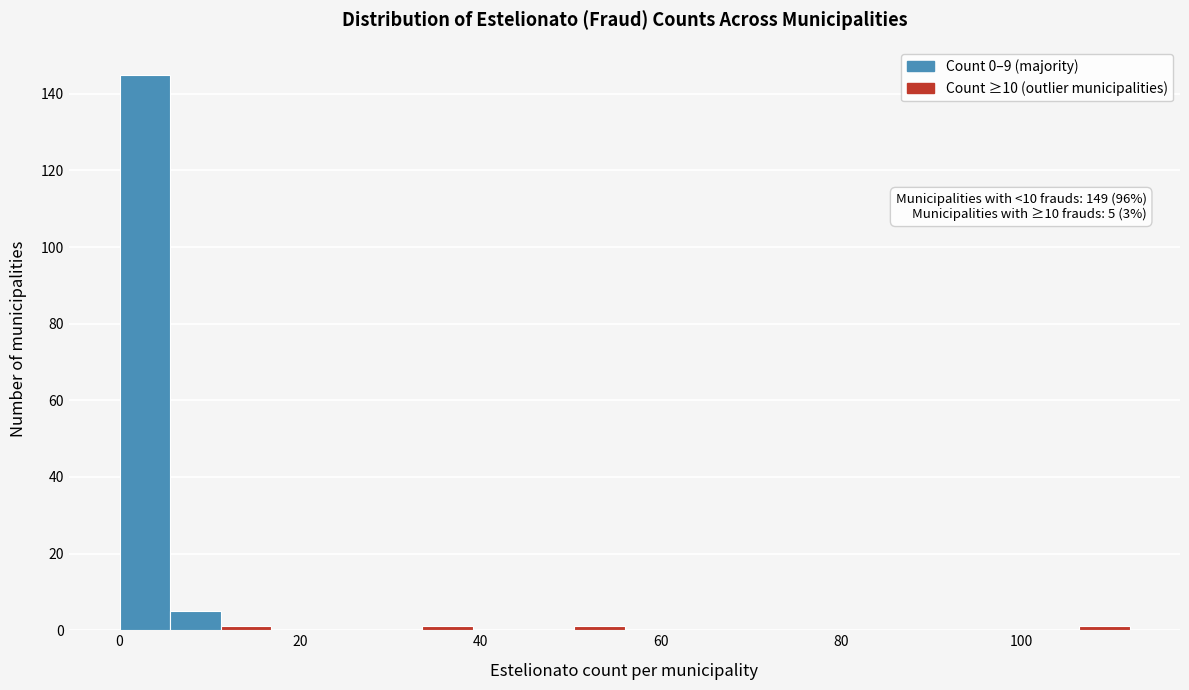

Read against the x-axis, roughly where is the centre of the tallest bar?

2